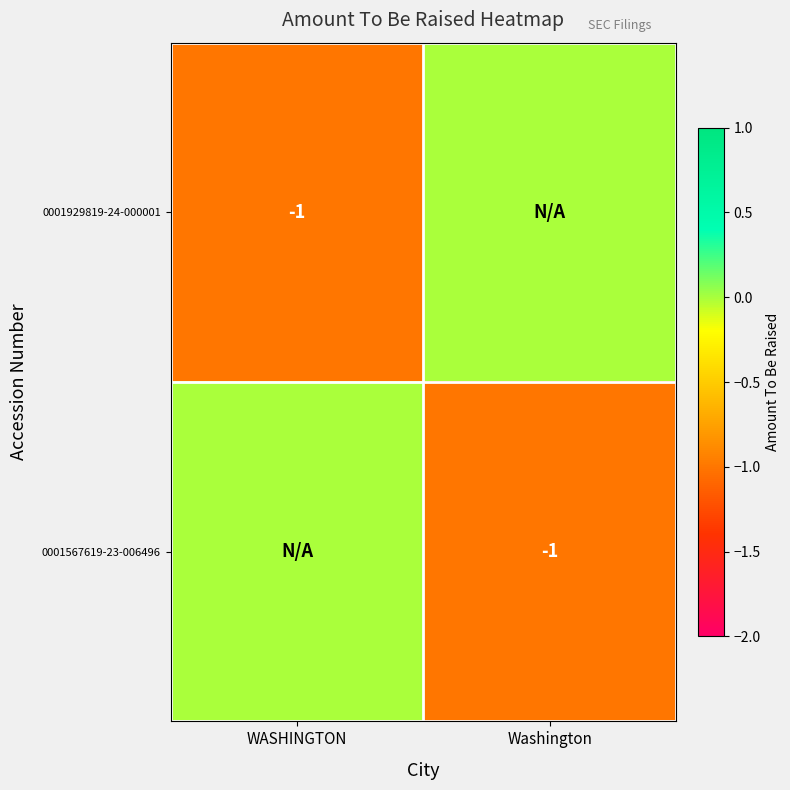

True or false: 0001567619-23-006496 has a value of 0 at Washington.

False